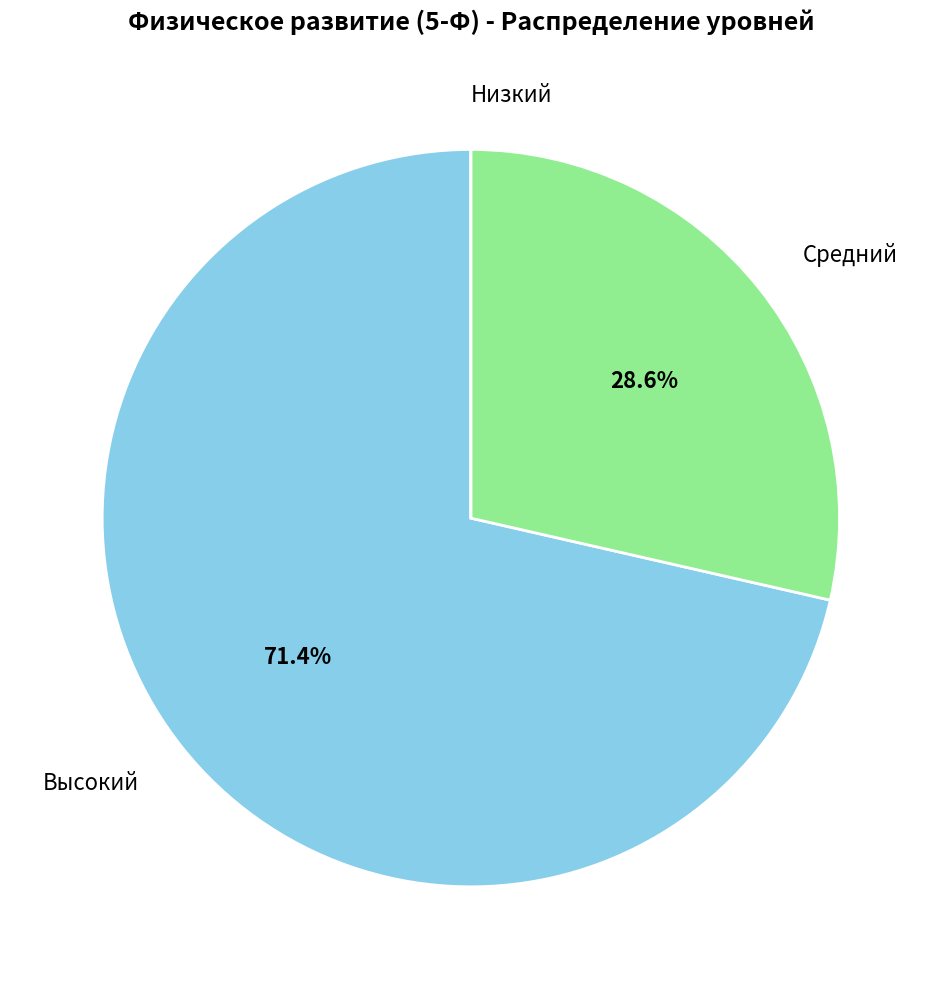

Is there a majority slice in this chart?

Yes